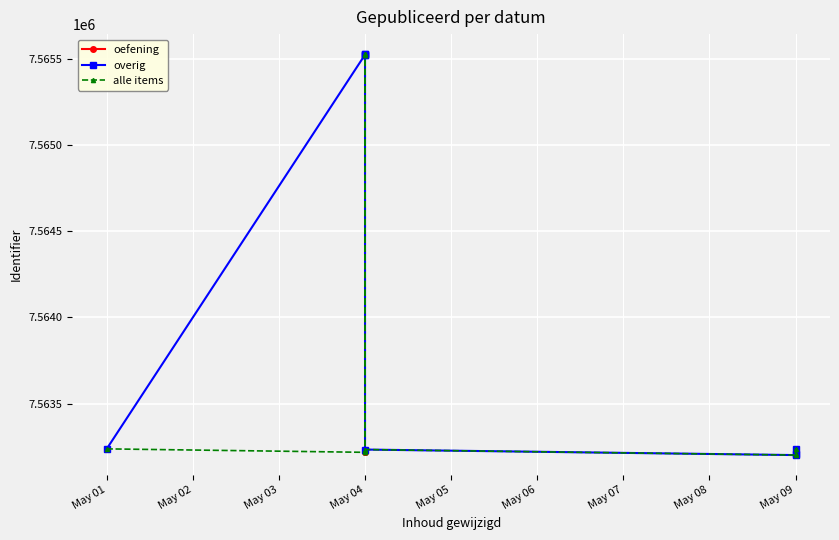

The chart shows a value of 2002034 at May 04. True or false?

False